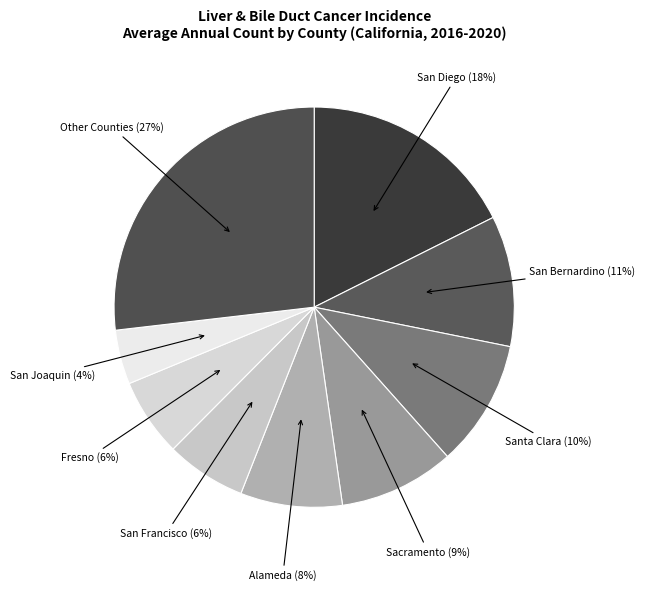

How many segments does this pie chart have?

9